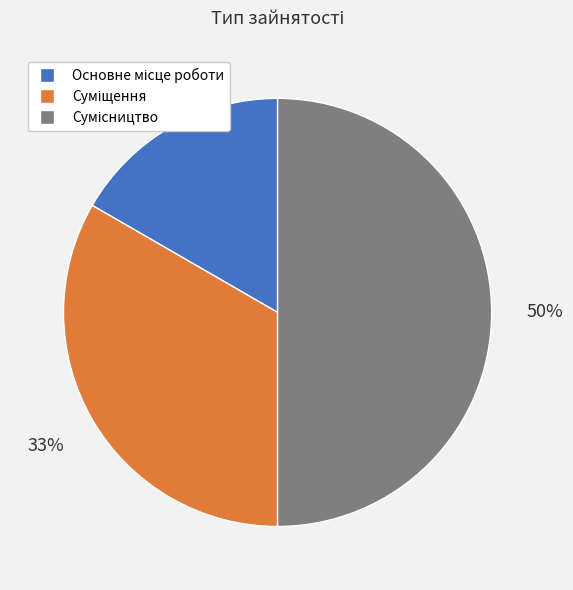

To the nearest percent, what is the difference between the largest and smallest slice percentages?

33%